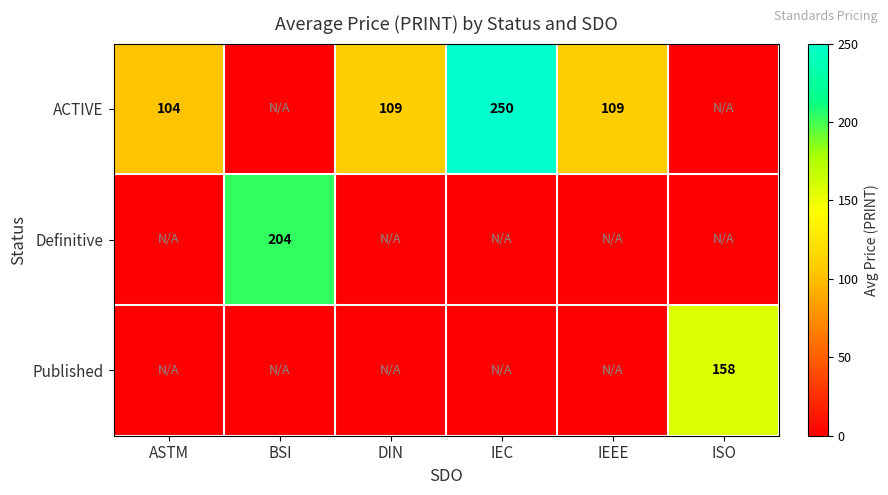

The ACTIVE series shows 28 at DIN. True or false?

False